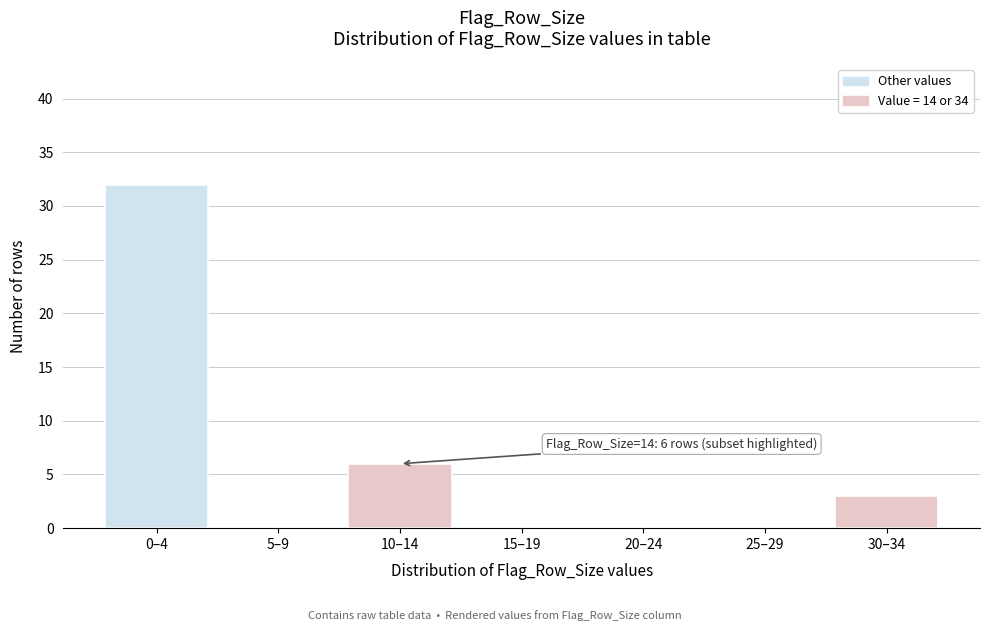

Reading left to right, transcribe all the data shown in this chart.

0–4=32	5–9=0	10–14=6	15–19=0	20–24=0	25–29=0	30–34=3